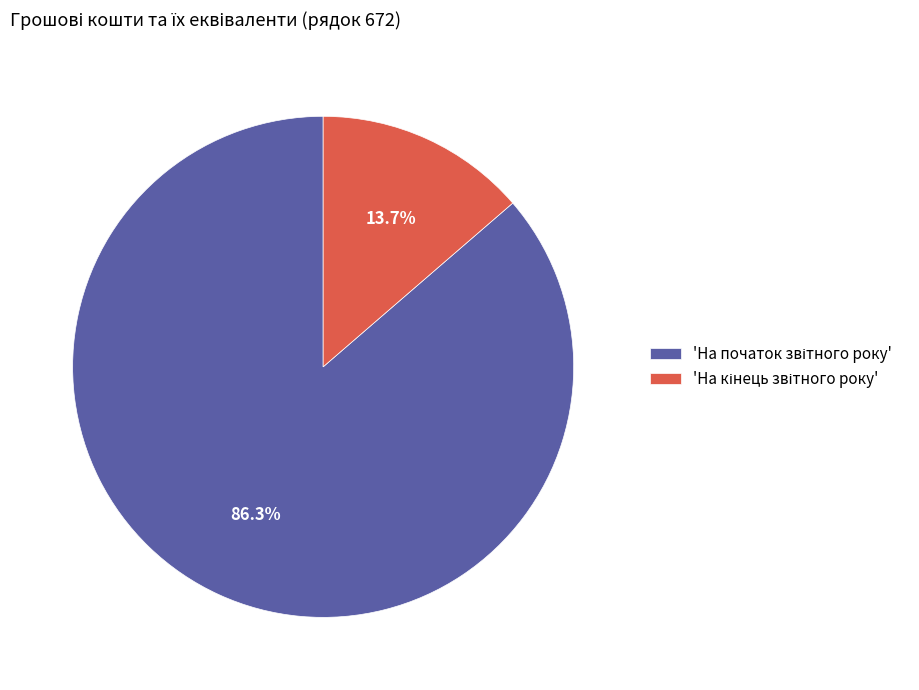

Does any single category account for the majority?

Yes